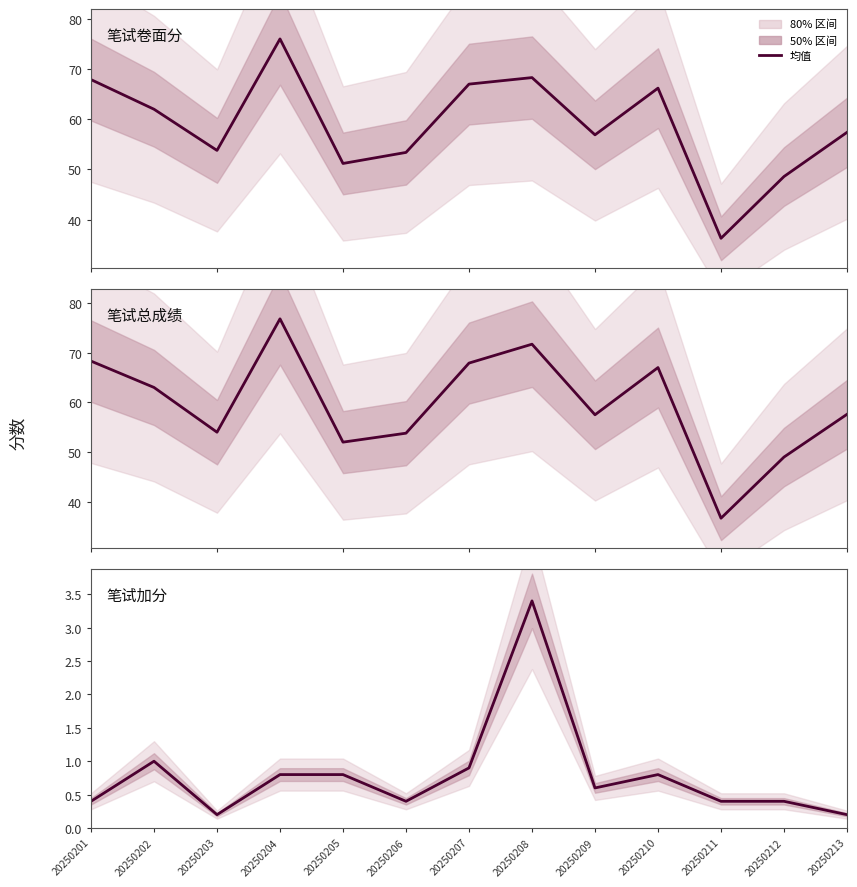

Is this an area chart (filled region under the line)?

No